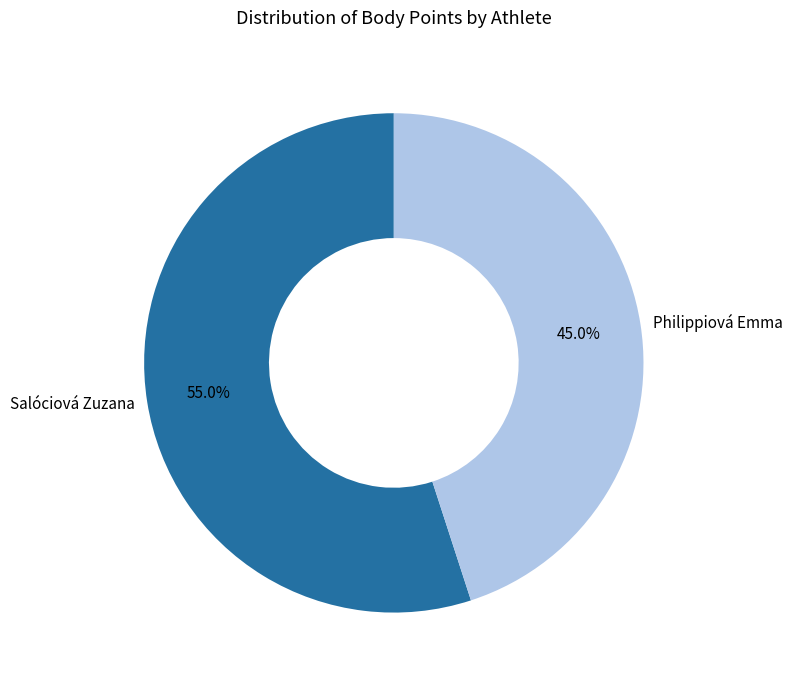

What percentage is the Philippiová Emma slice, to the nearest percent?

45%